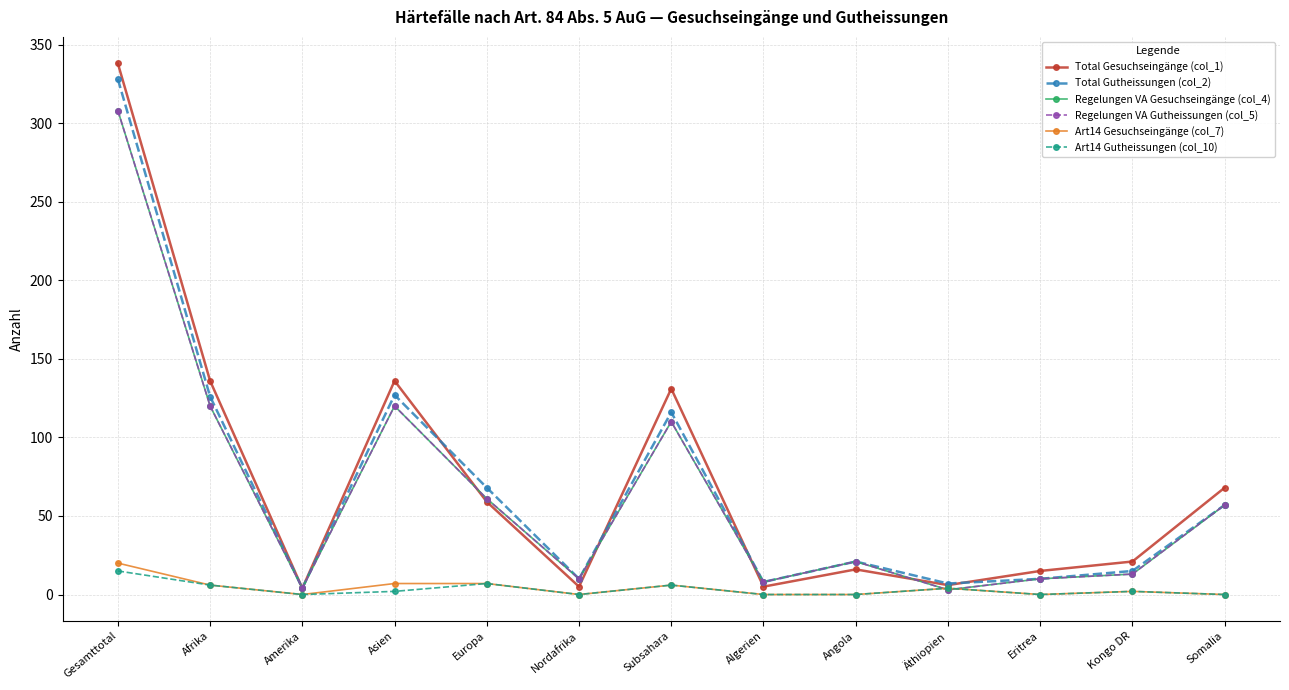

Between Algerien and Angola, which series saw the biggest shift?

Total Gutheissungen (col_2)